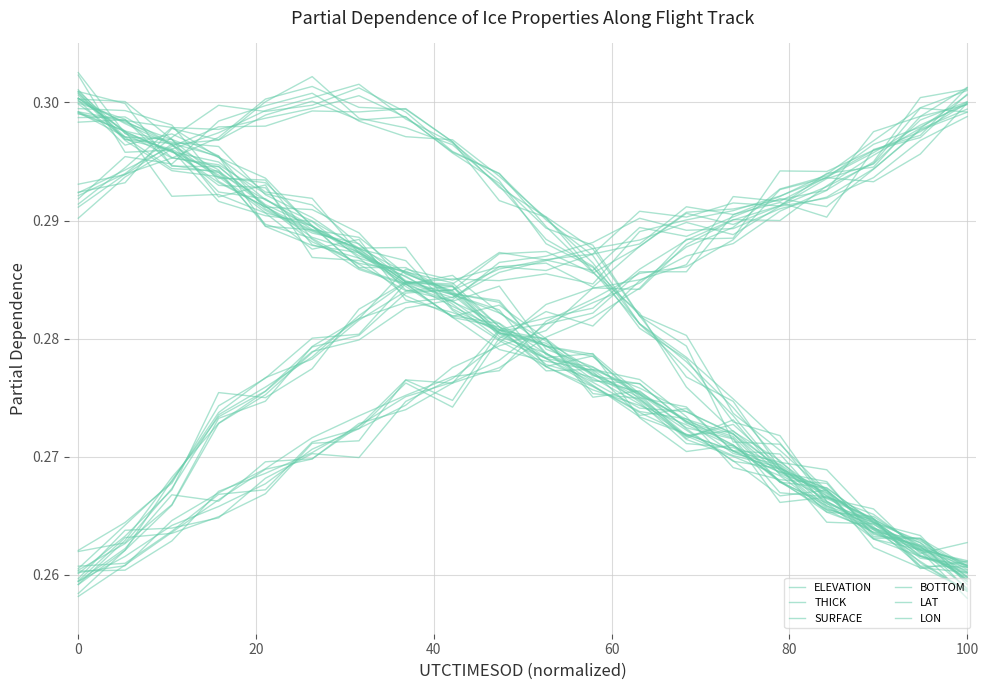

What is the value of the LAT point at the 11th from the left?

0.3